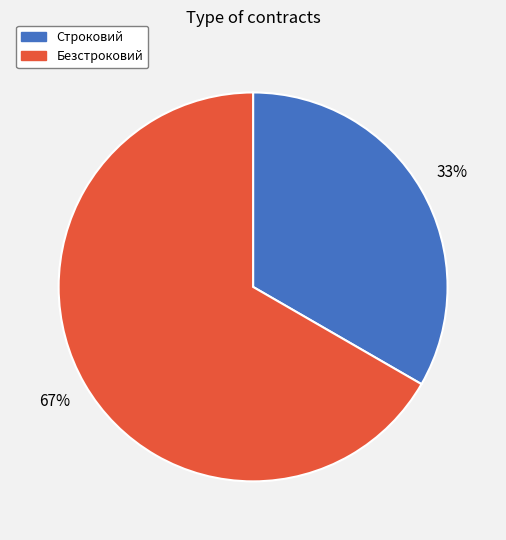

What percentage is the Безстроковий slice, to the nearest percent?

67%